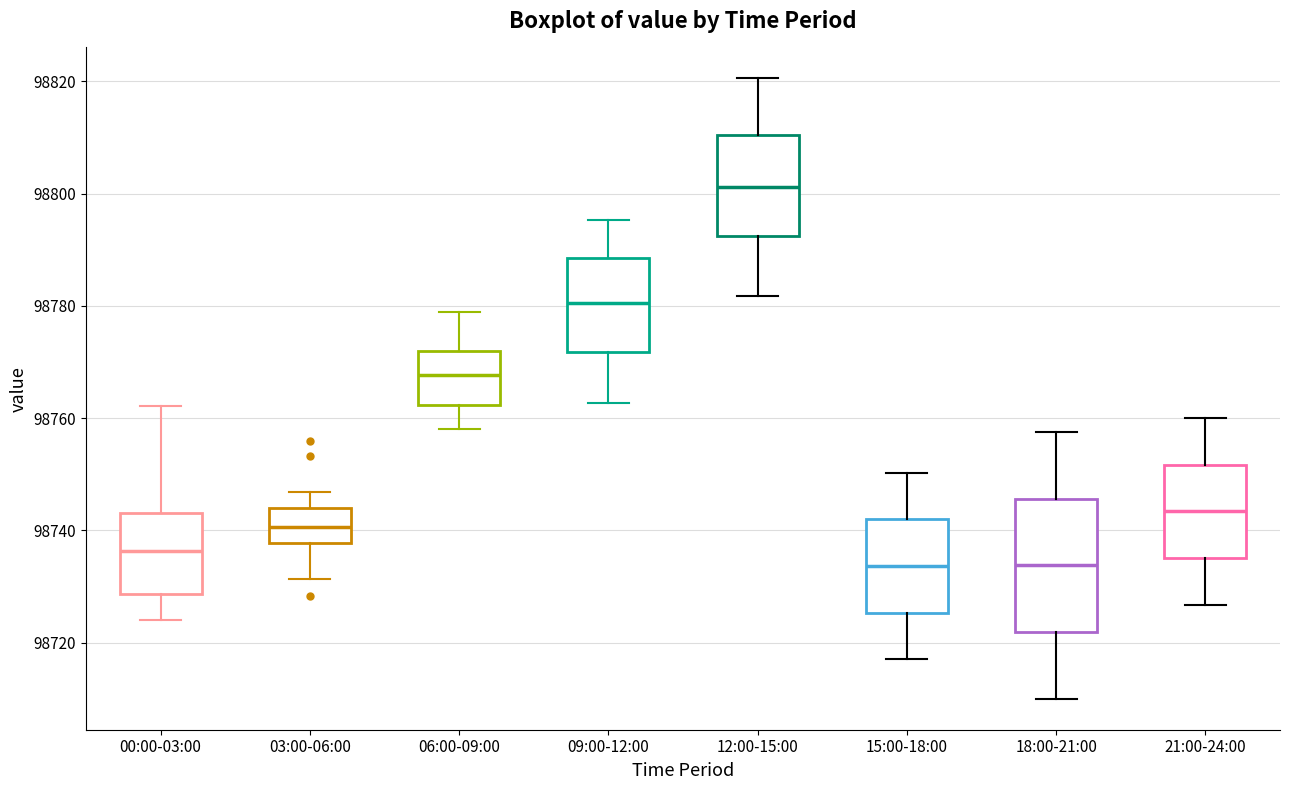

Reading left to right, transcribe this box plot: for each box, give where its median line is, the range the box spans, and where its two whiskers end, as read against the y-axis. The values are not printed on the chart, so give them approximately, as read against the axis.

00:00-03:00: median 98736, box 98728 to 98744, whiskers 98724 to 98762
03:00-06:00: median 98740, box 98738 to 98744, whiskers 98732 to 98746
06:00-09:00: median 98768, box 98762 to 98772, whiskers 98758 to 98778
09:00-12:00: median 98780, box 98772 to 98788, whiskers 98762 to 98796
12:00-15:00: median 98802, box 98792 to 98810, whiskers 98782 to 98820
15:00-18:00: median 98734, box 98726 to 98742, whiskers 98718 to 98750
18:00-21:00: median 98734, box 98722 to 98746, whiskers 98710 to 98758
21:00-24:00: median 98744, box 98736 to 98752, whiskers 98726 to 98760